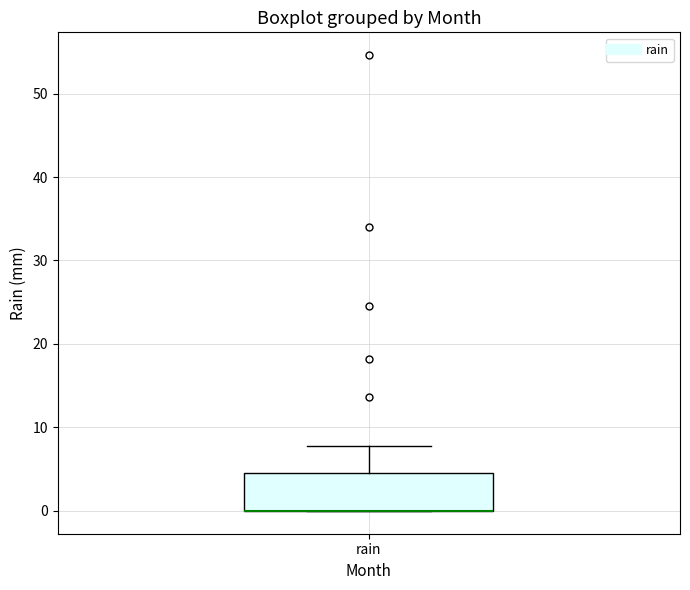

Read this box plot against the y-axis: the position of the median line, the range covered by the box, and the ends of both whiskers. The values are not printed on the chart, so give them approximately, as read against the axis.

median 0 (drawn on the box's lower edge), box 0 to 5, whiskers 0 to 8